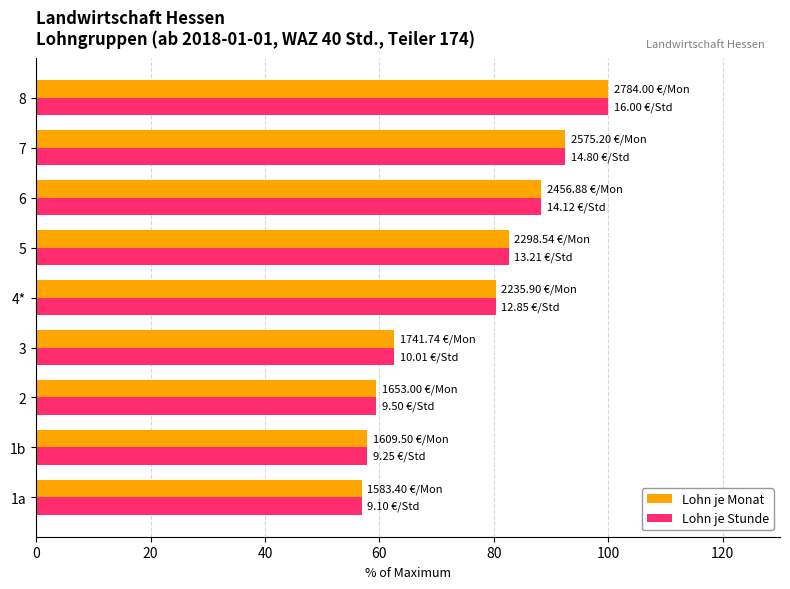

What is the sum of the Lohn je Monat values at 5 and 1a?

139.4